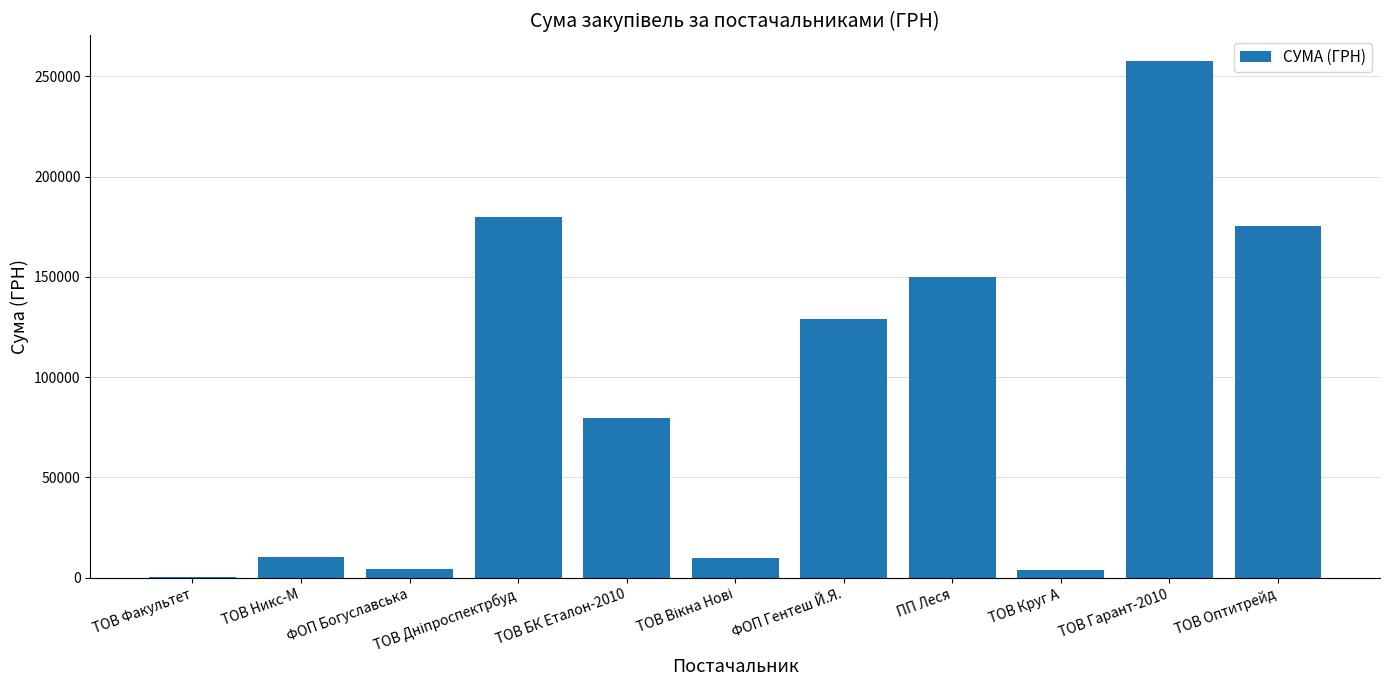

Are the bars grouped side by side (vs. stacked)?

No